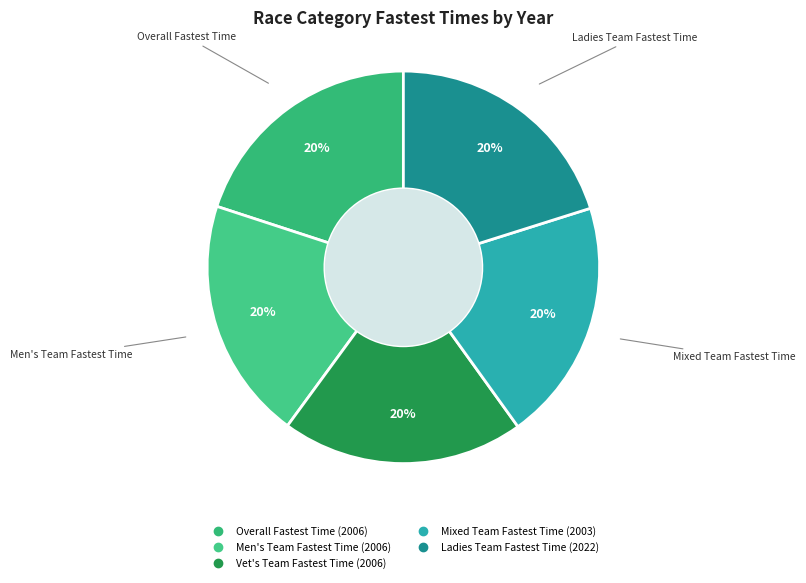

Does Mixed Team Fastest Time represent more than half of the total?

No